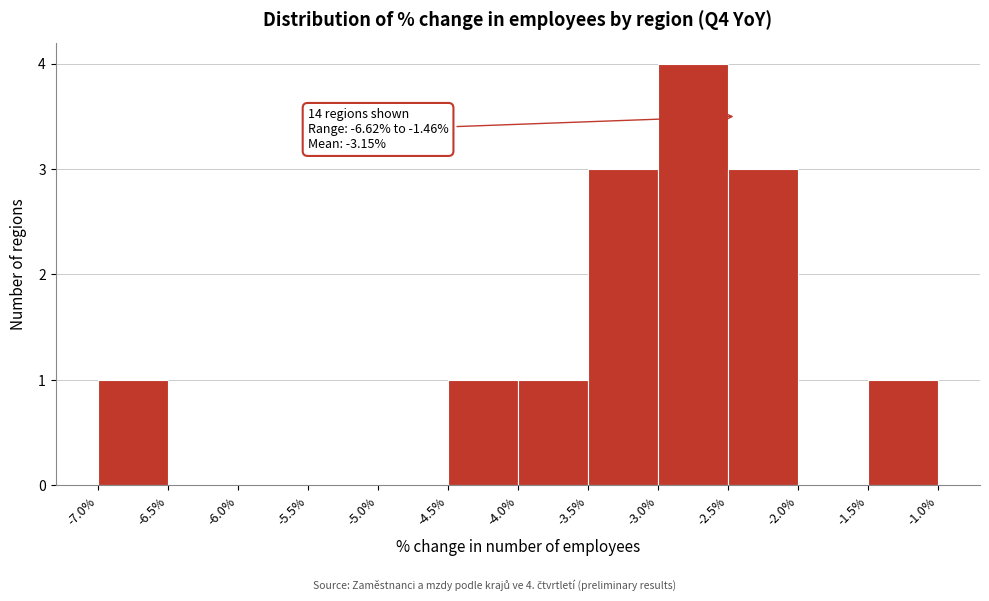

Over which range of the x-axis is the bar tallest?

-3.0% to -2.5%